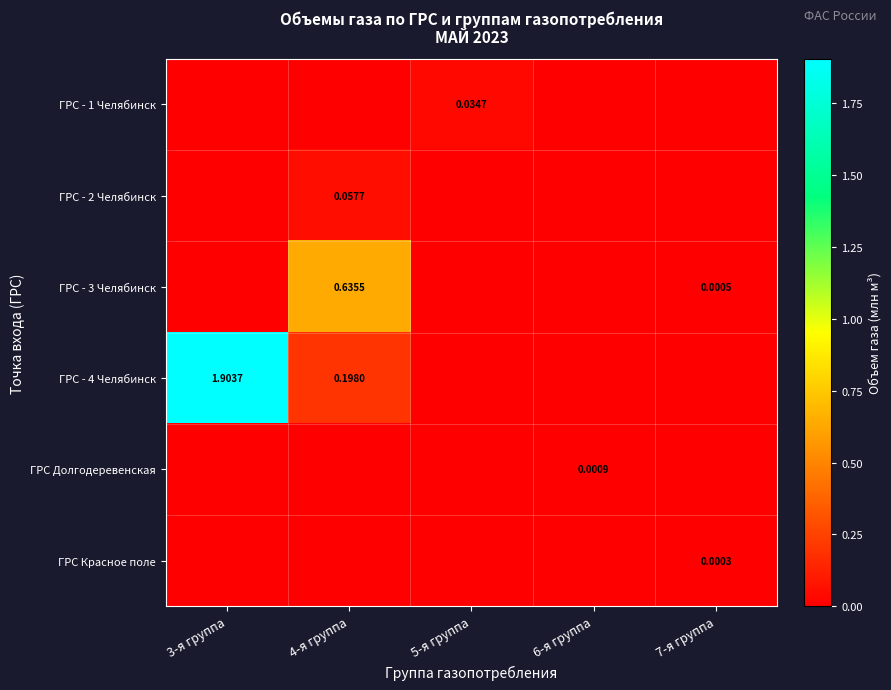

The ГРС - 4 Челябинск series shows 0.6 at 7-я группа. True or false?

False